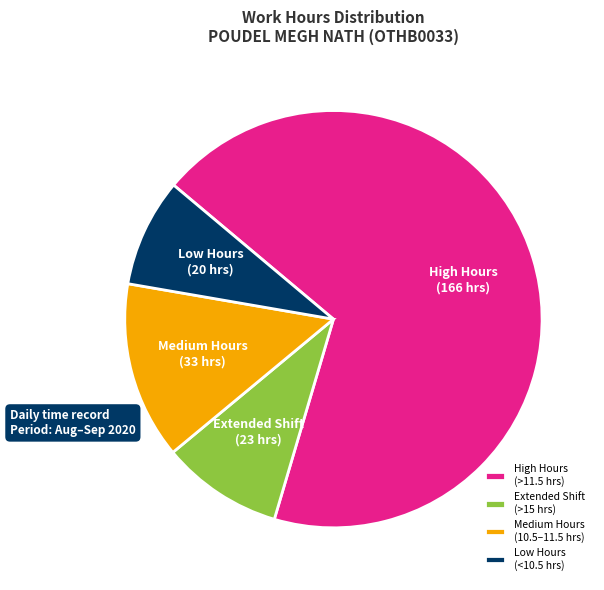

Which has a higher value, Medium Hours (10.5–11.5 hrs) or Extended Shift (>15 hrs)?

Medium Hours (10.5–11.5 hrs)